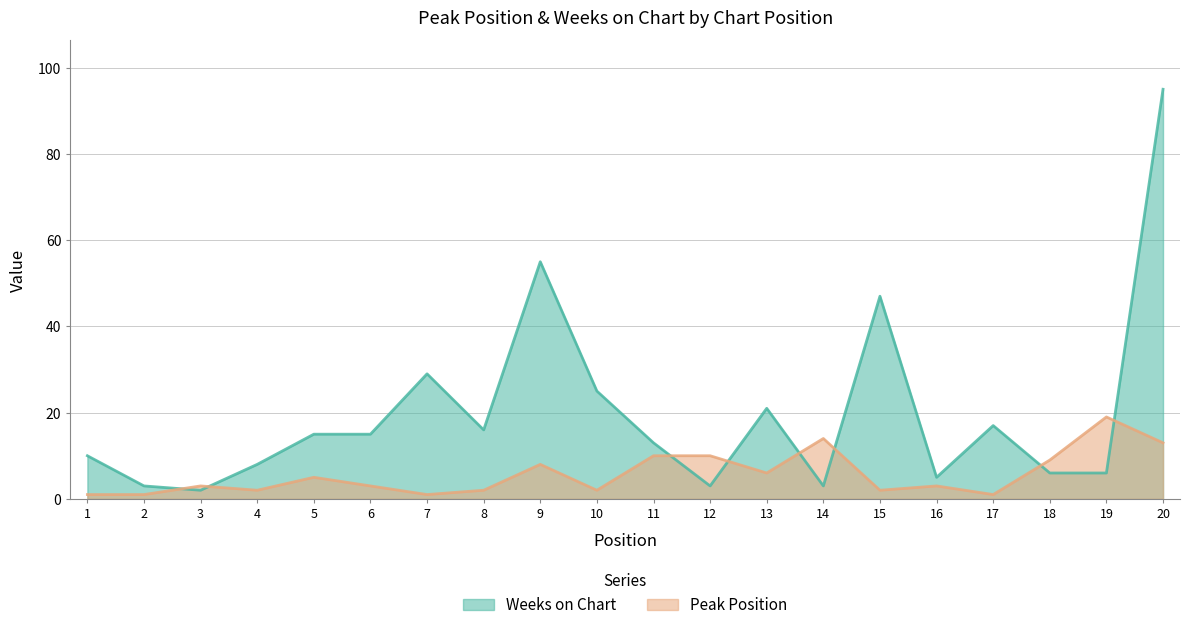

Count the number of categories in the chart.

20